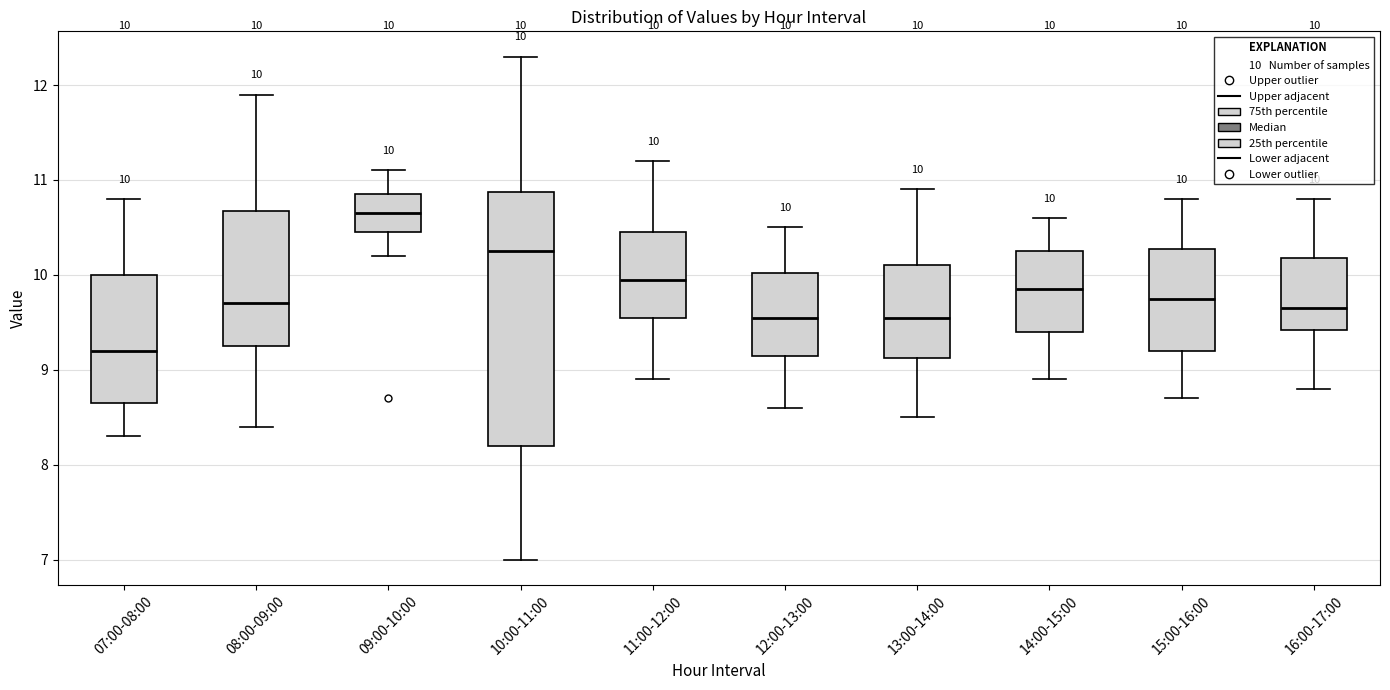

Which box's median line is the highest?

09:00-10:00